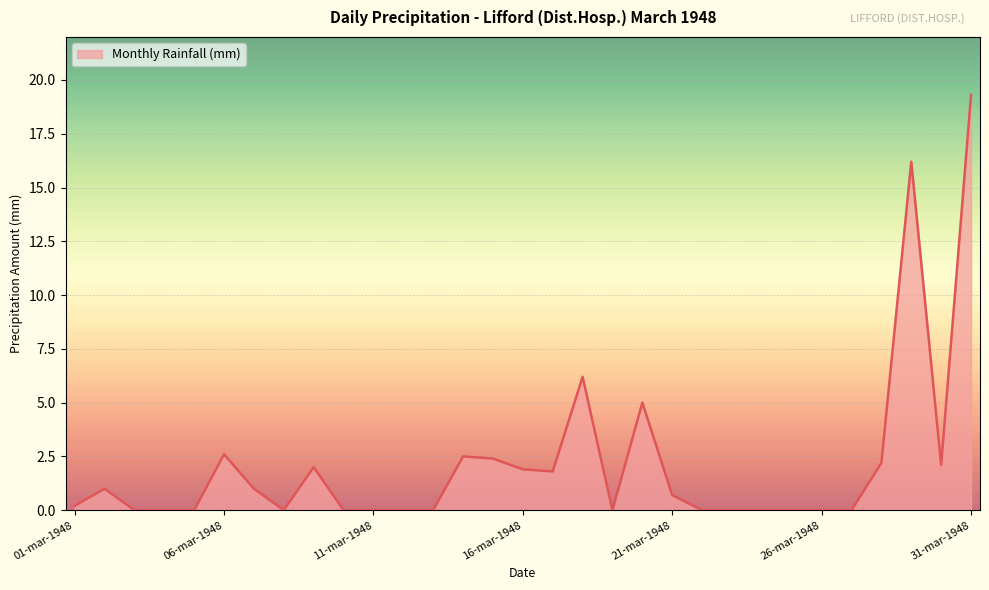

What is the maximum value shown in the chart?

19.3